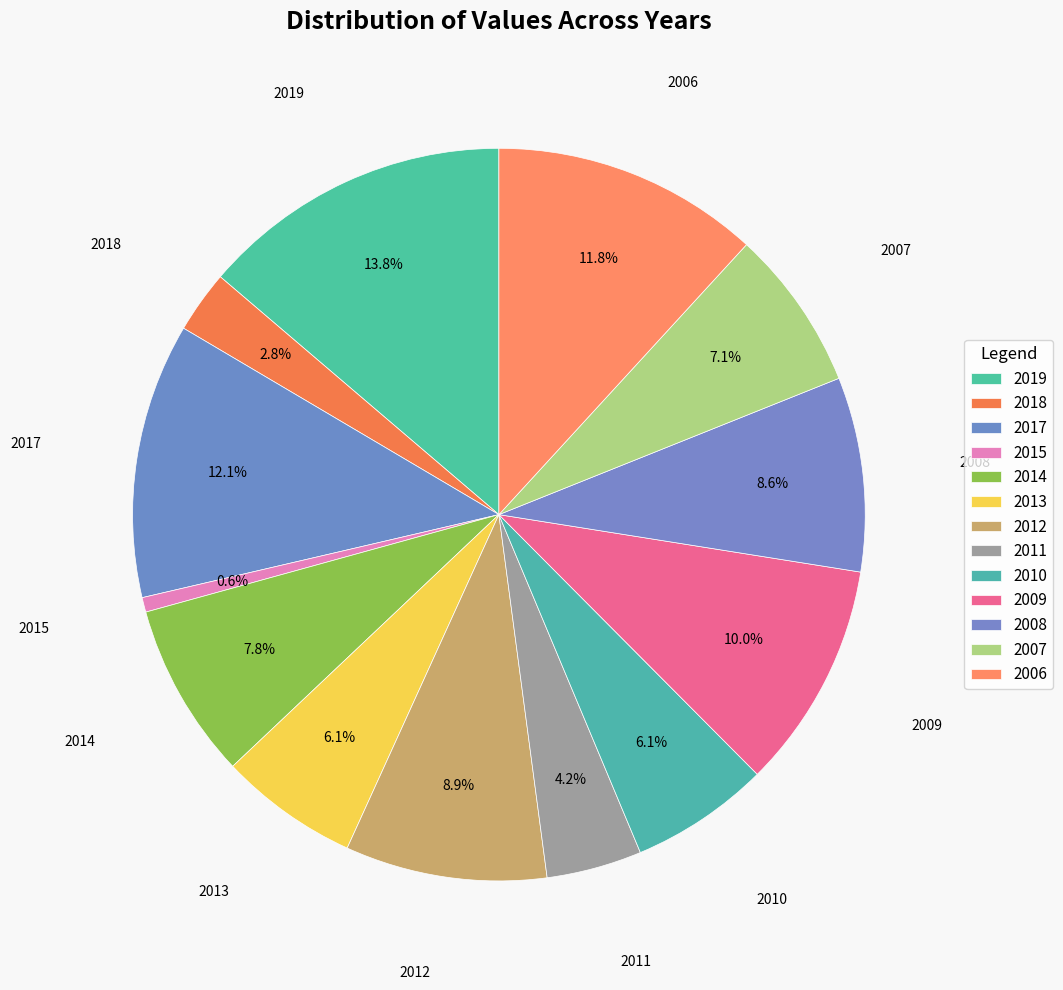

To the nearest percent, what is the difference between the 2010 and 2014 slice percentages?

2%